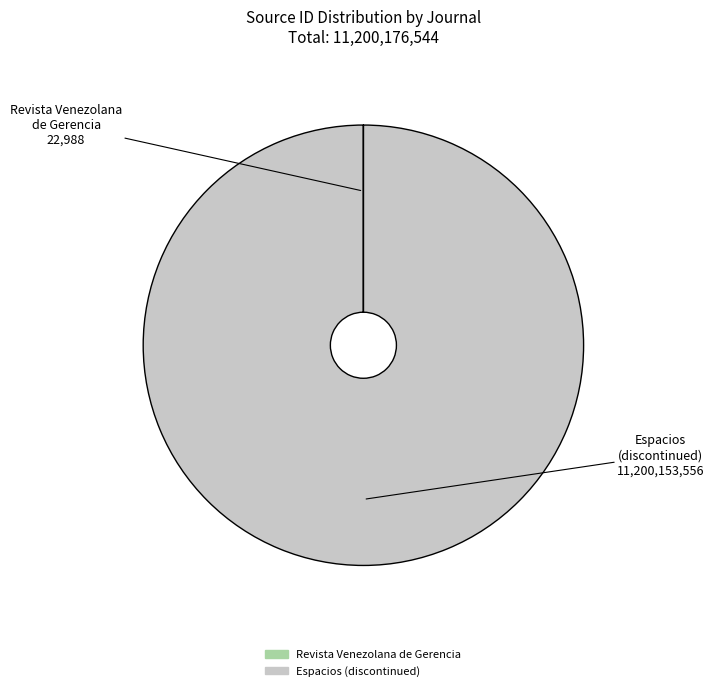

Which category has the biggest portion of the pie?

Espacios (discontinued)